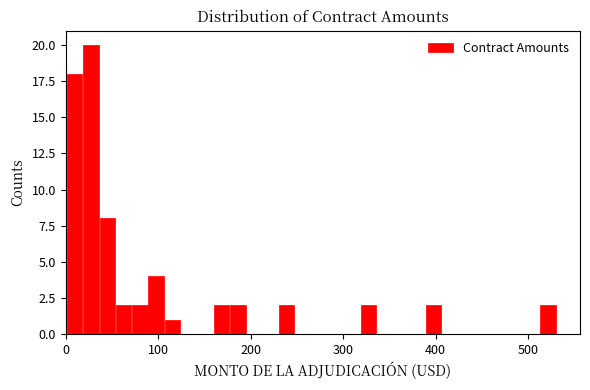

Read against the x-axis, roughly where is the centre of the tallest bar?

30